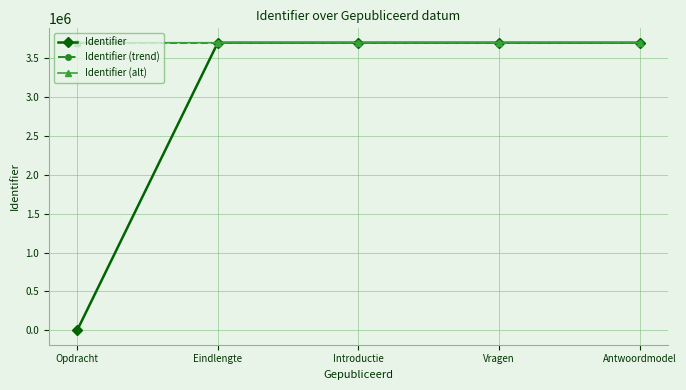

Which series has the largest range (max minus min)?

Identifier